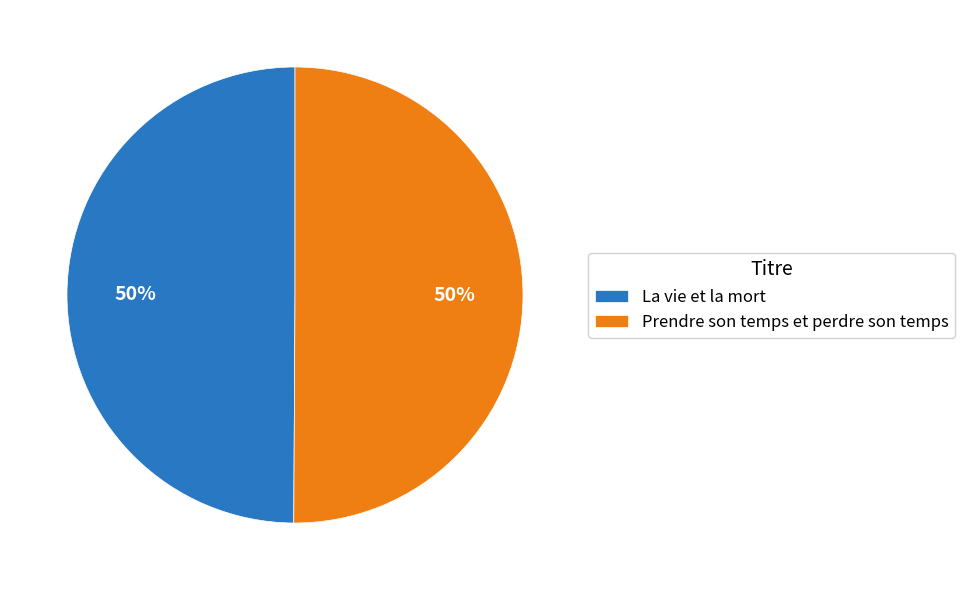

Combined, do Prendre son temps et perdre son temps and La vie et la mort account for over 50%?

Yes